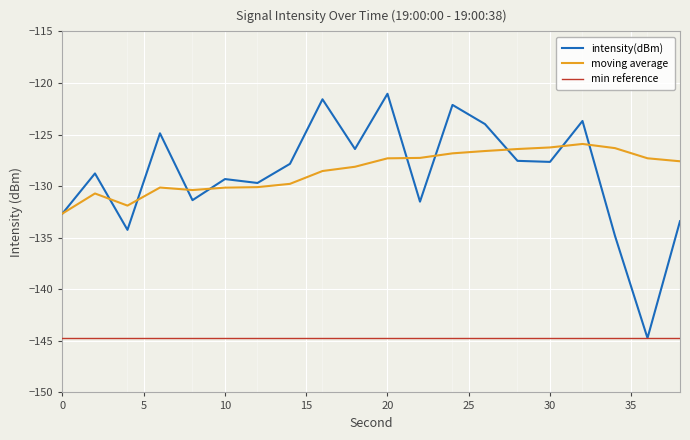

How many categories are shown in the chart?

20